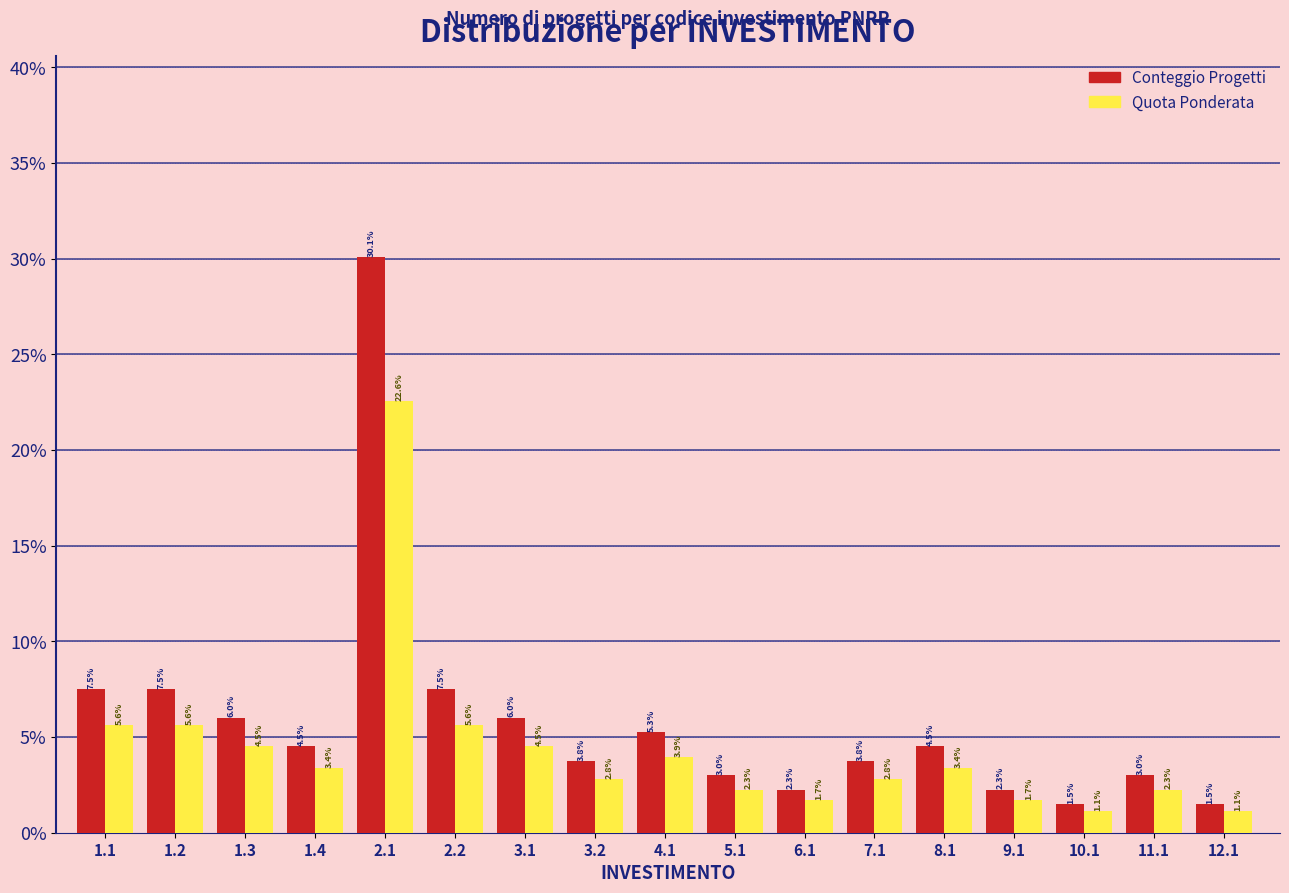

What is the total value across all series at 4.1?

9.2